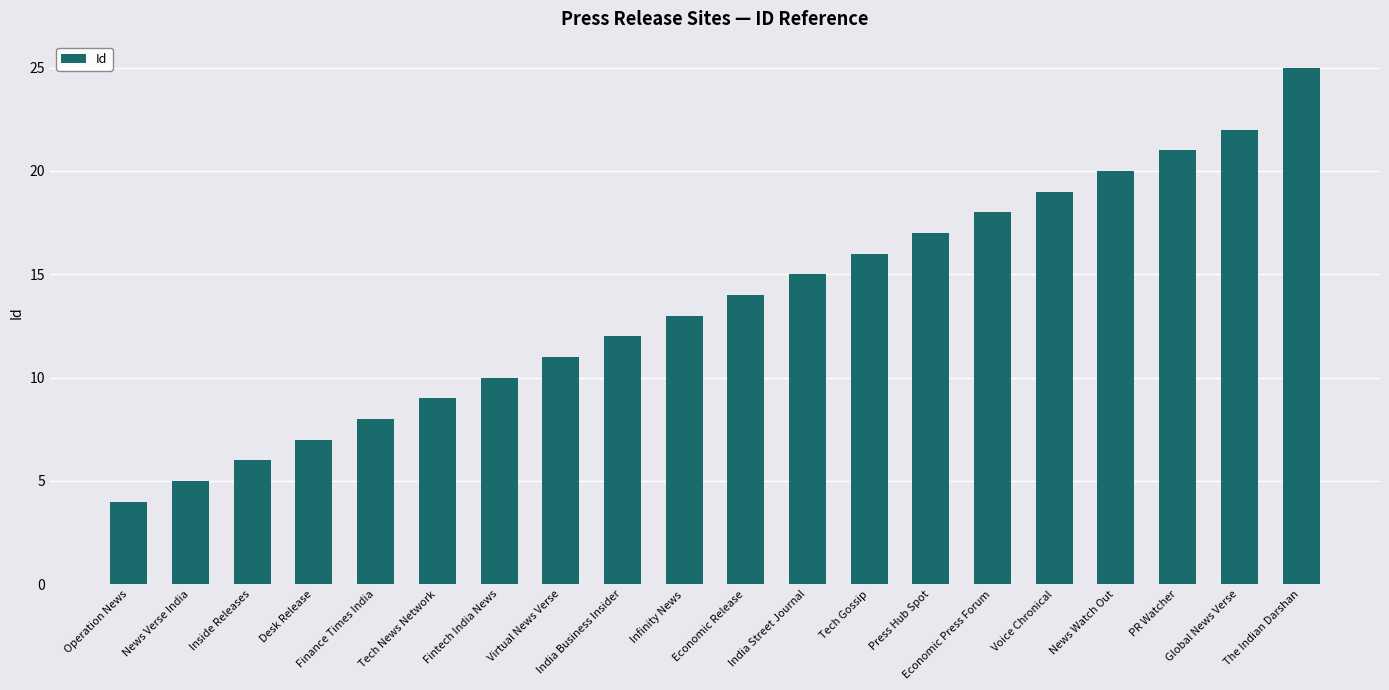

True or false: the data shows 29 at Global News Verse.

False